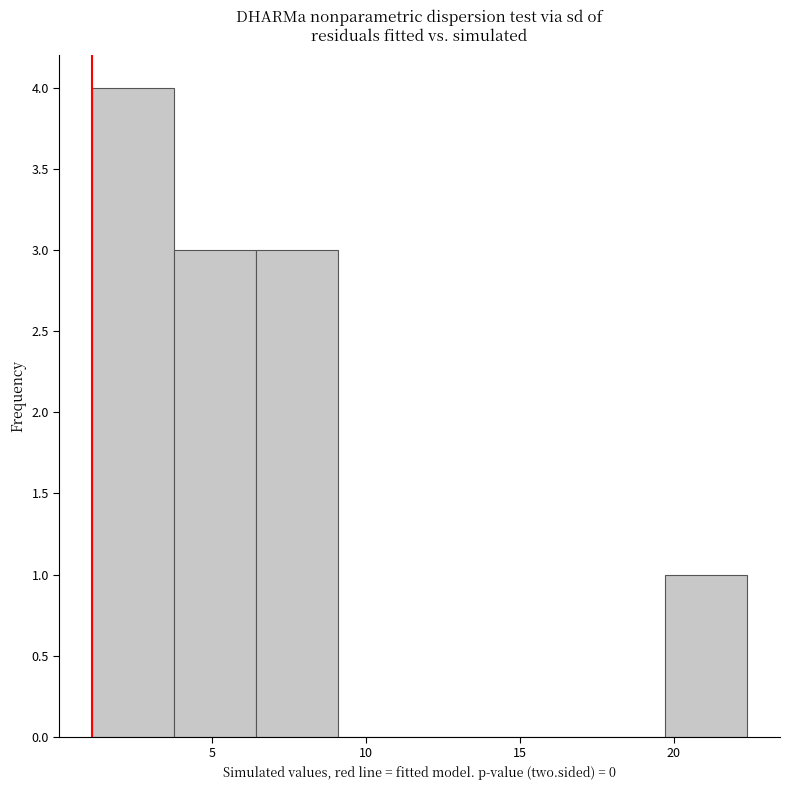

How tall is the bar that spans 19.5 to 22.5 on the x-axis? Neither the bar edges nor the heights are printed on the chart, so give them approximately, as read against the axes.

1